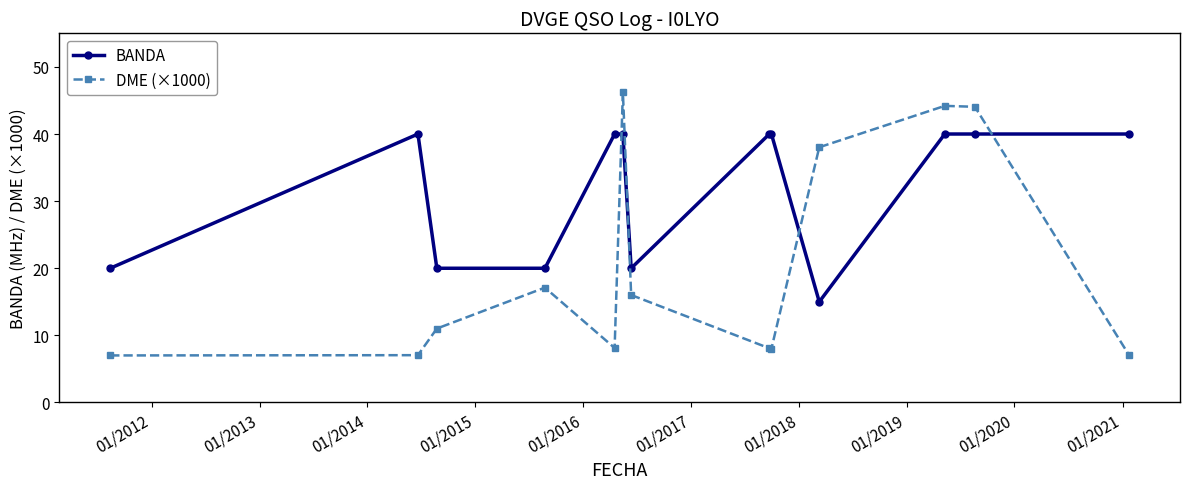

Which series has the largest range (max minus min)?

DME (×1000)